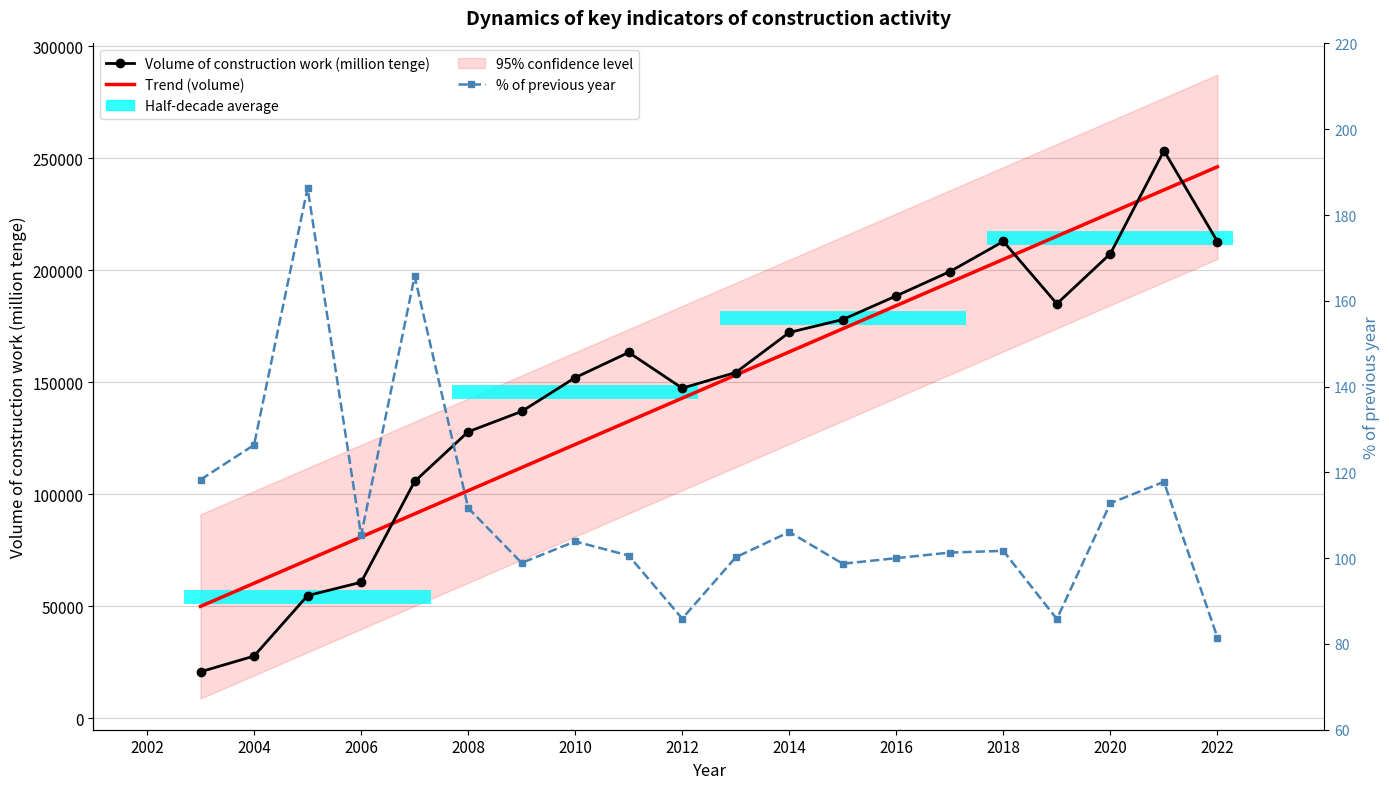

Reading left to right, transcribe all the data shown in this chart.

Volume of construction work (million tenge): 20652.0	27672.0	54685.0	60637.0	105671.0	127865.0	136956.0	152047.0	163307.0	147345.0	154343.0	172236.0	178006.0	188588.0	199417.0	212902.0	185055.0	207414.0	253417.0	212850.0
Trend (volume): 49865.3	60200.9	70536.5	80872.0	91207.6	101543.2	111878.8	122214.3	132549.9	142885.5	153221.0	163556.6	173892.2	184227.7	194563.3	204898.9	215234.5	225570.0	235905.6	246241.2
% of previous year: 118.3	126.4	186.3	105.3	165.7	111.7	98.9	103.9	100.6	85.9	100.2	106.1	98.7	100.0	101.3	101.7	85.8	112.8	117.8	81.5